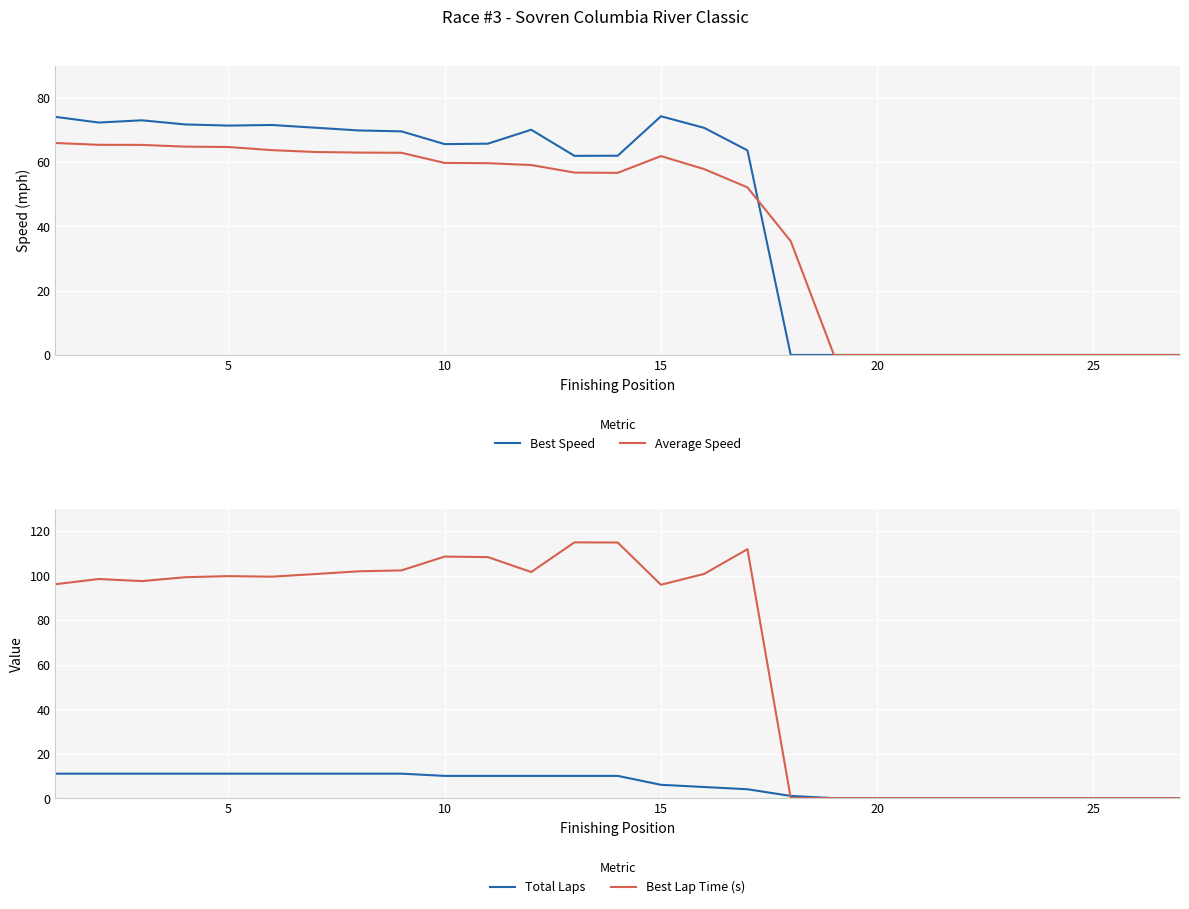

Is it true that Best Speed equals 0.0 at 25?

True